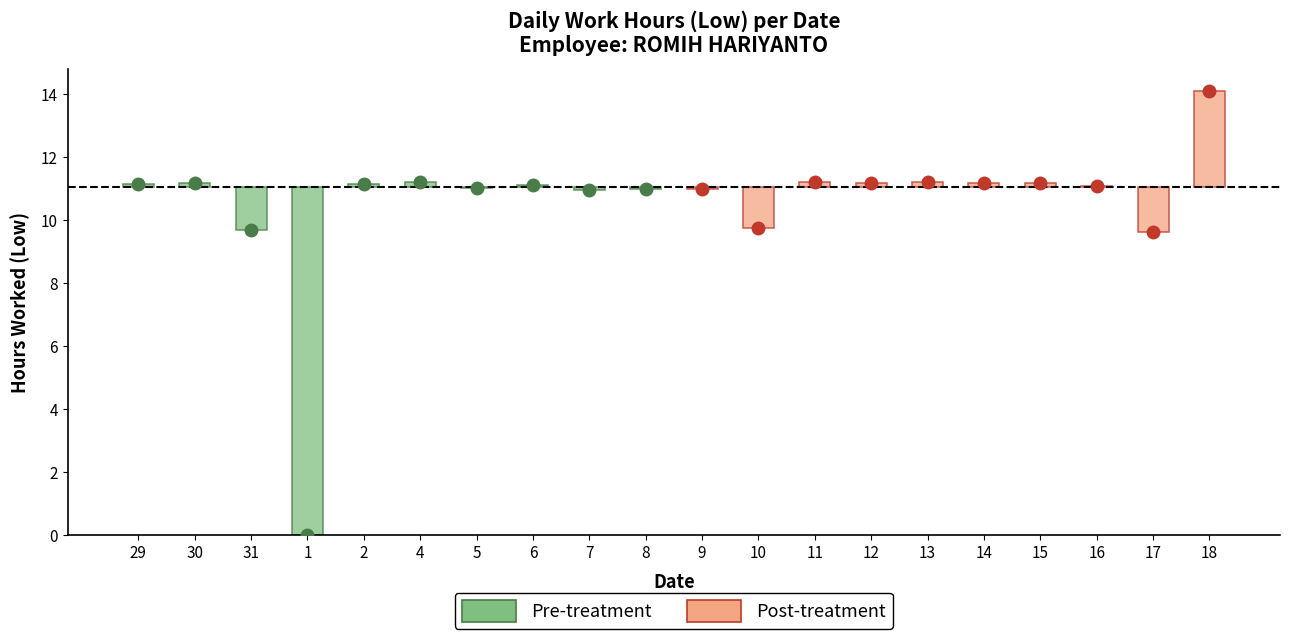

At which category is the sum across all series the highest?

18